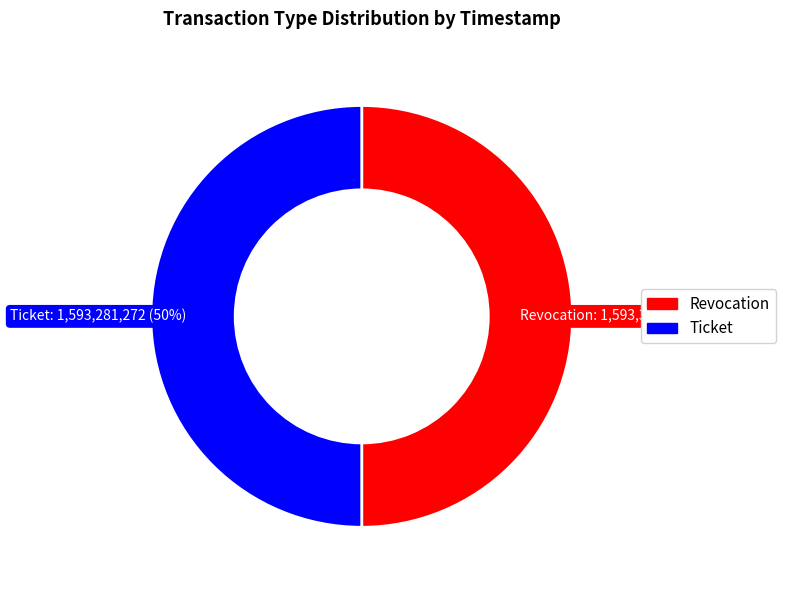

Count the number of slices in the pie.

2